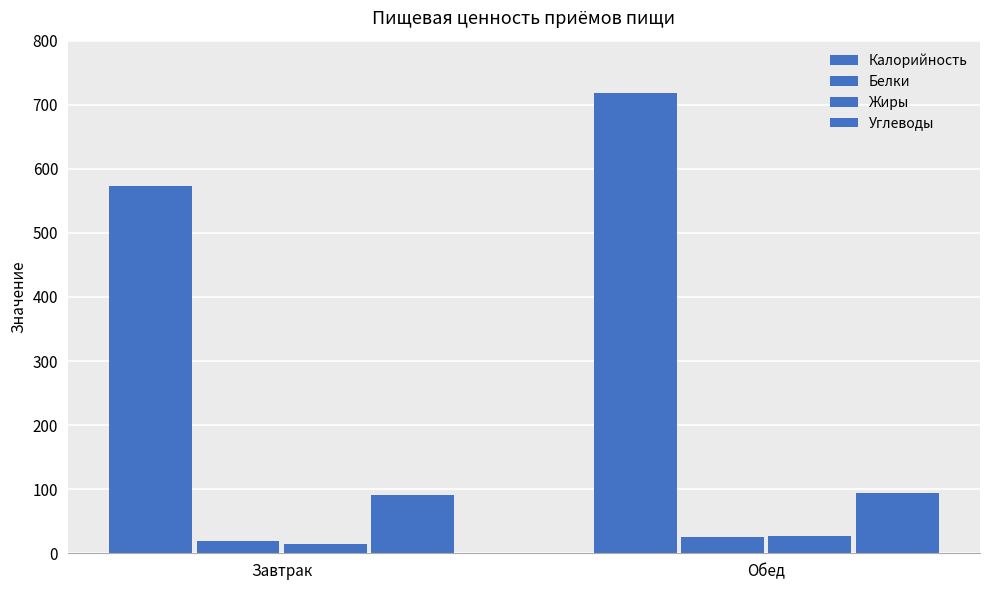

How many categories are shown in the chart?

2